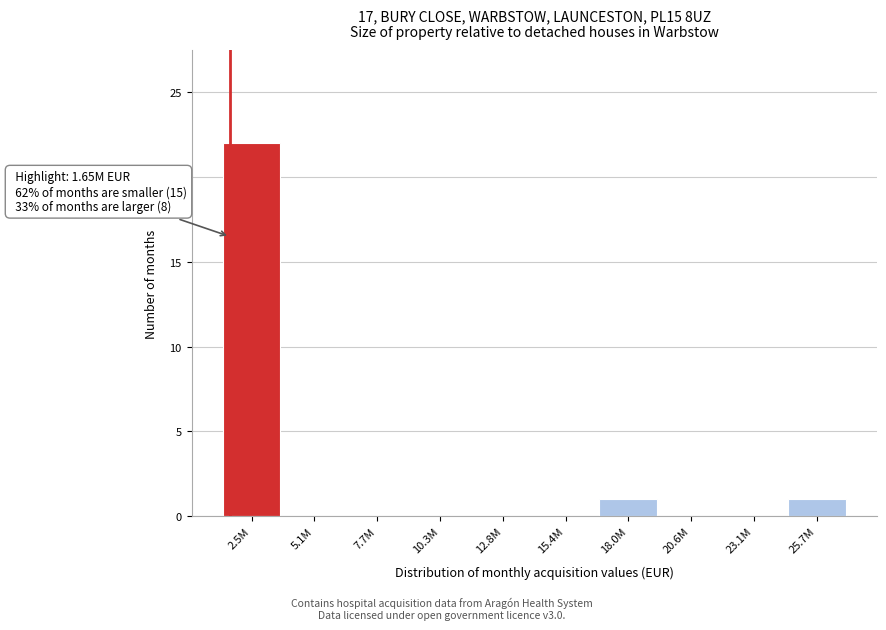

The value at 10.3M is 0. True or false?

True